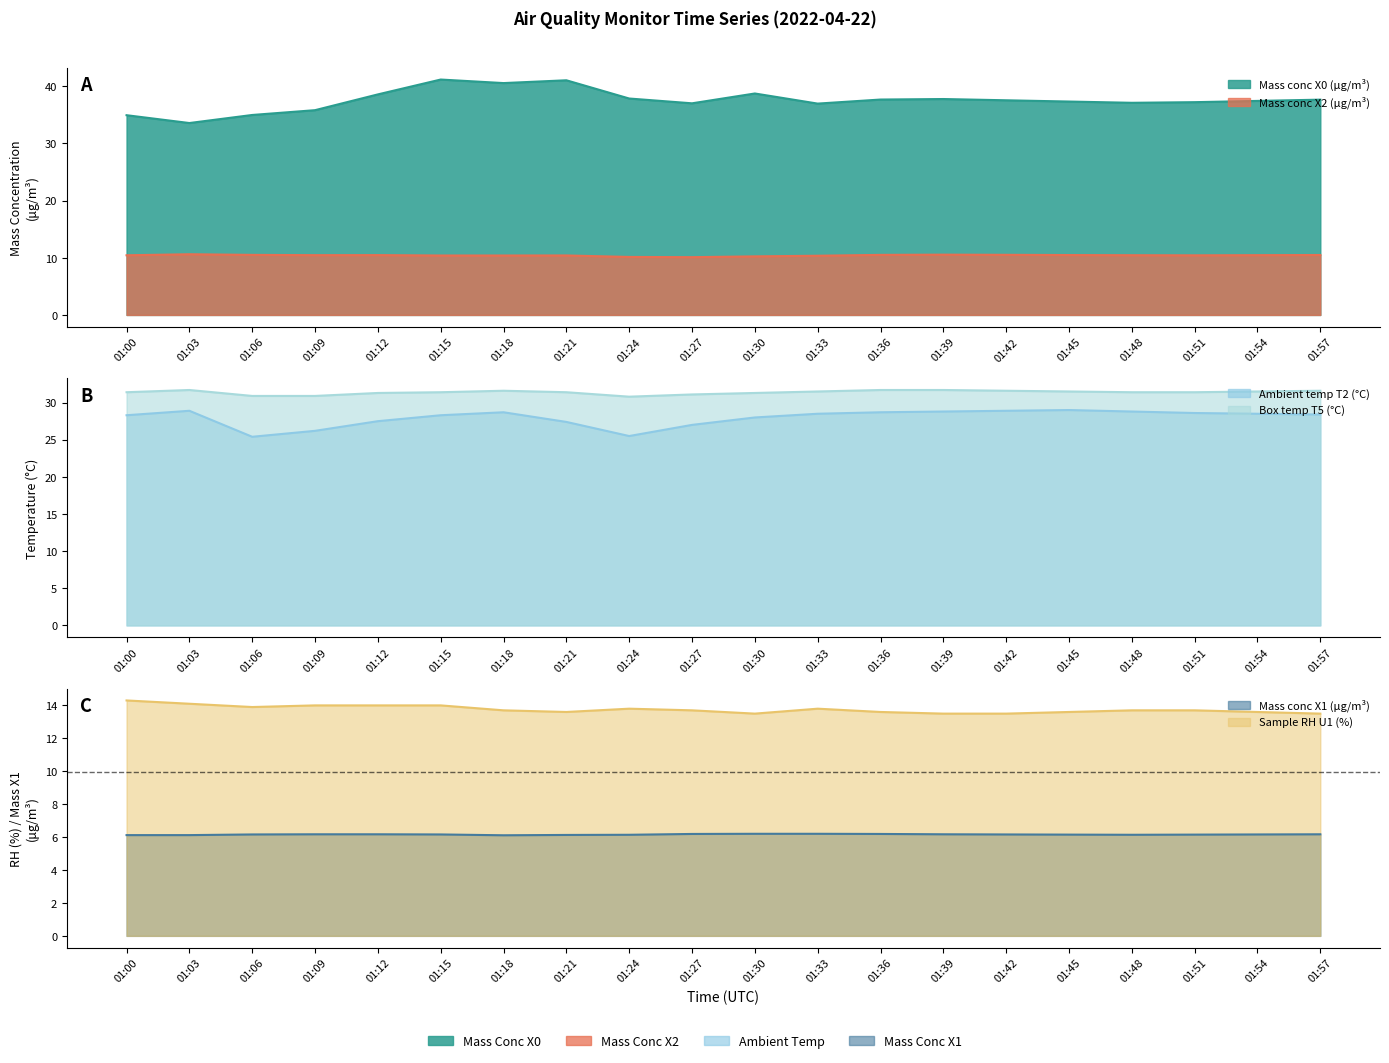

The value of Mass conc X0 (μg/m³) at 01:24 is 17.9. True or false?

False